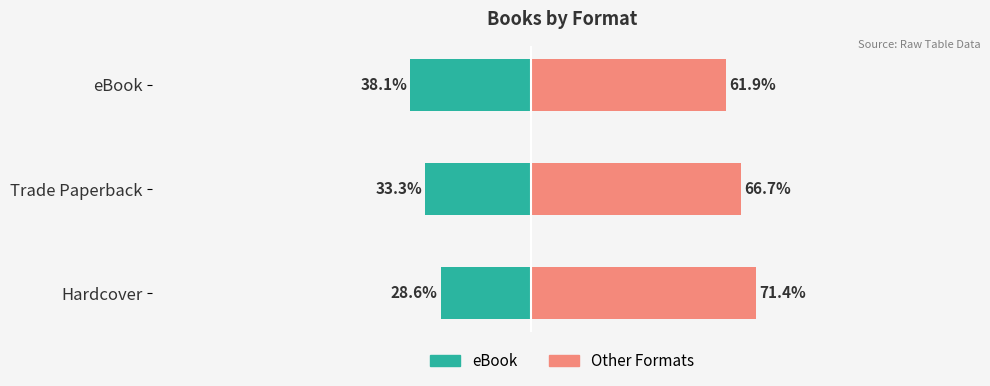

Is the value of eBook at Trade Paperback greater than the value of Other Formats at Hardcover?

No